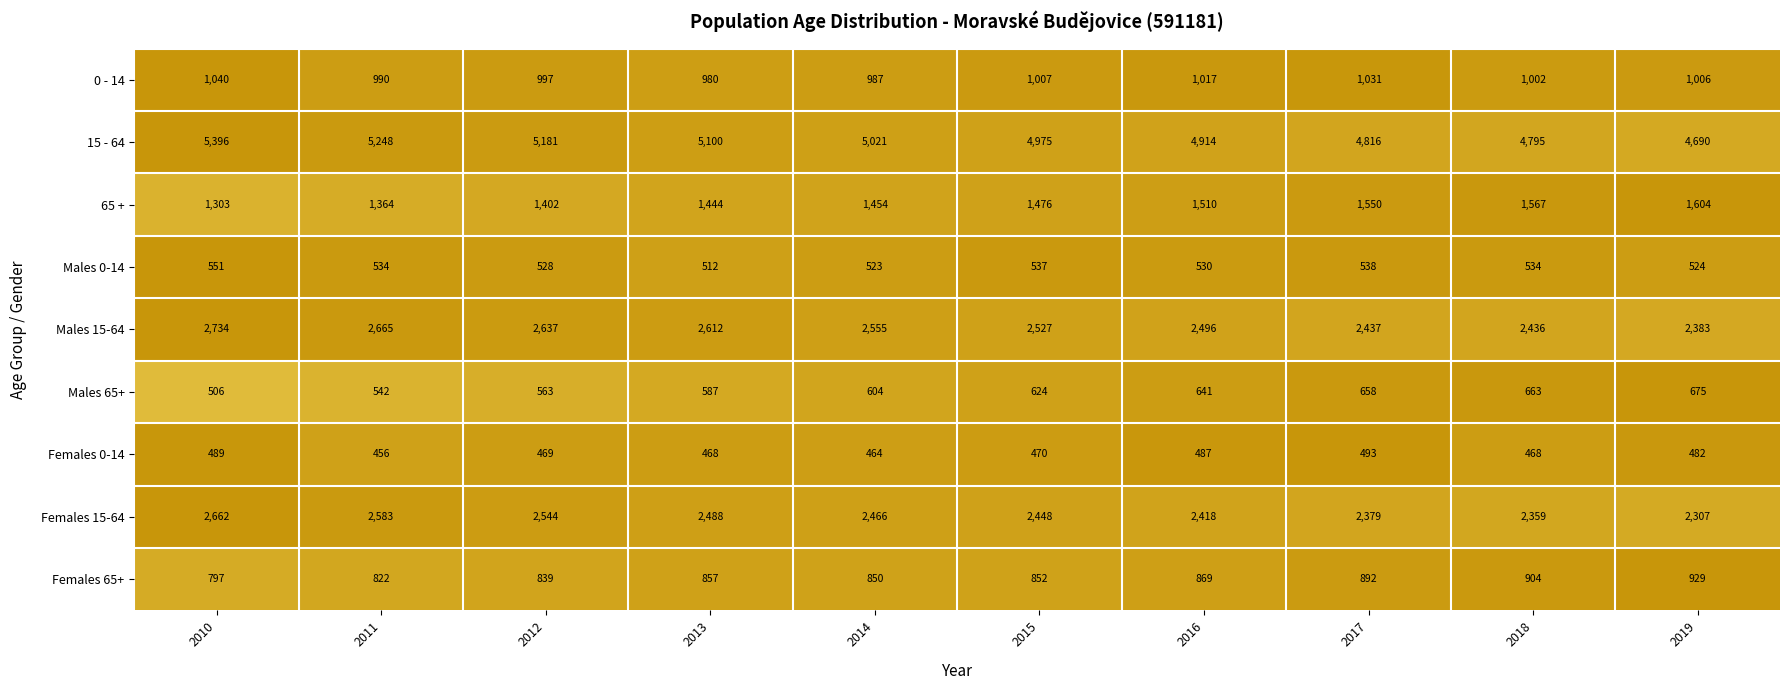

The Females 65+ series shows 797 at 2010. True or false?

True